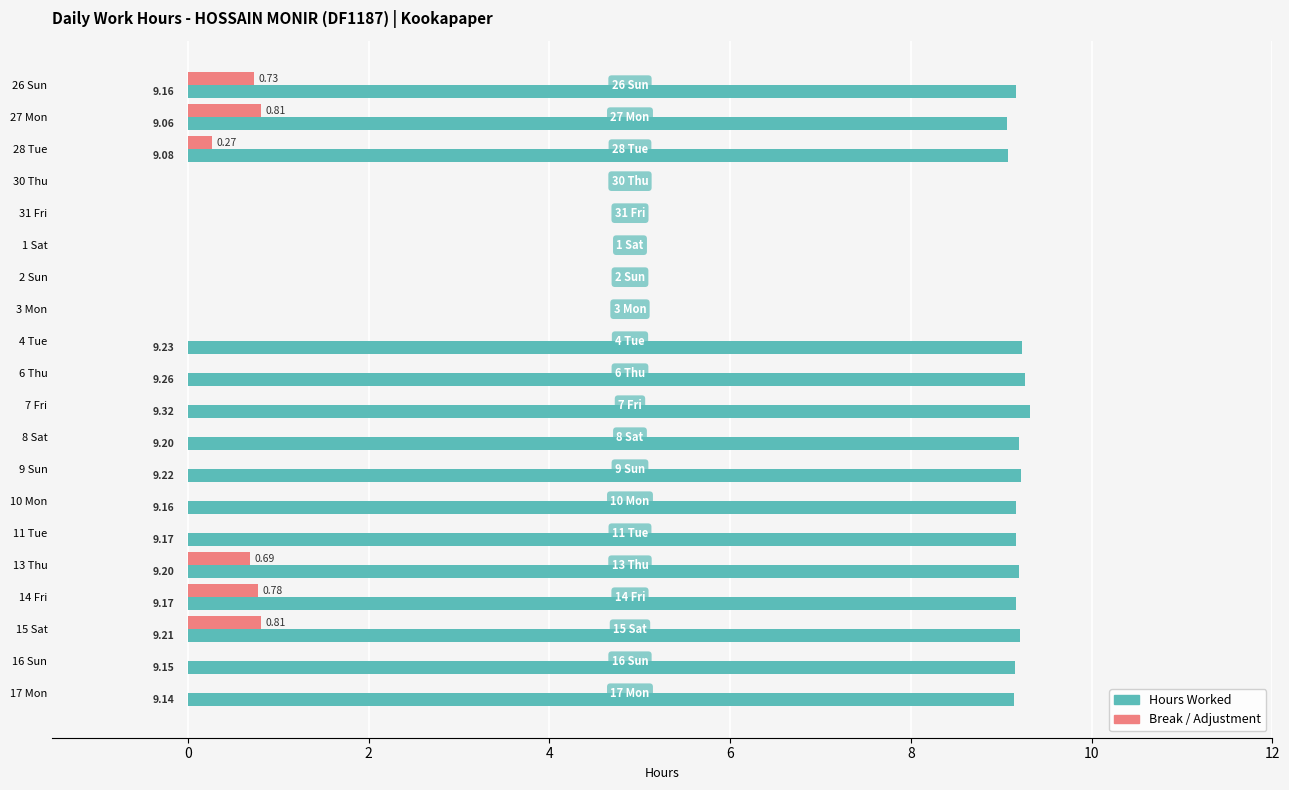

What is the highest value of the Hours Worked series?

9.3